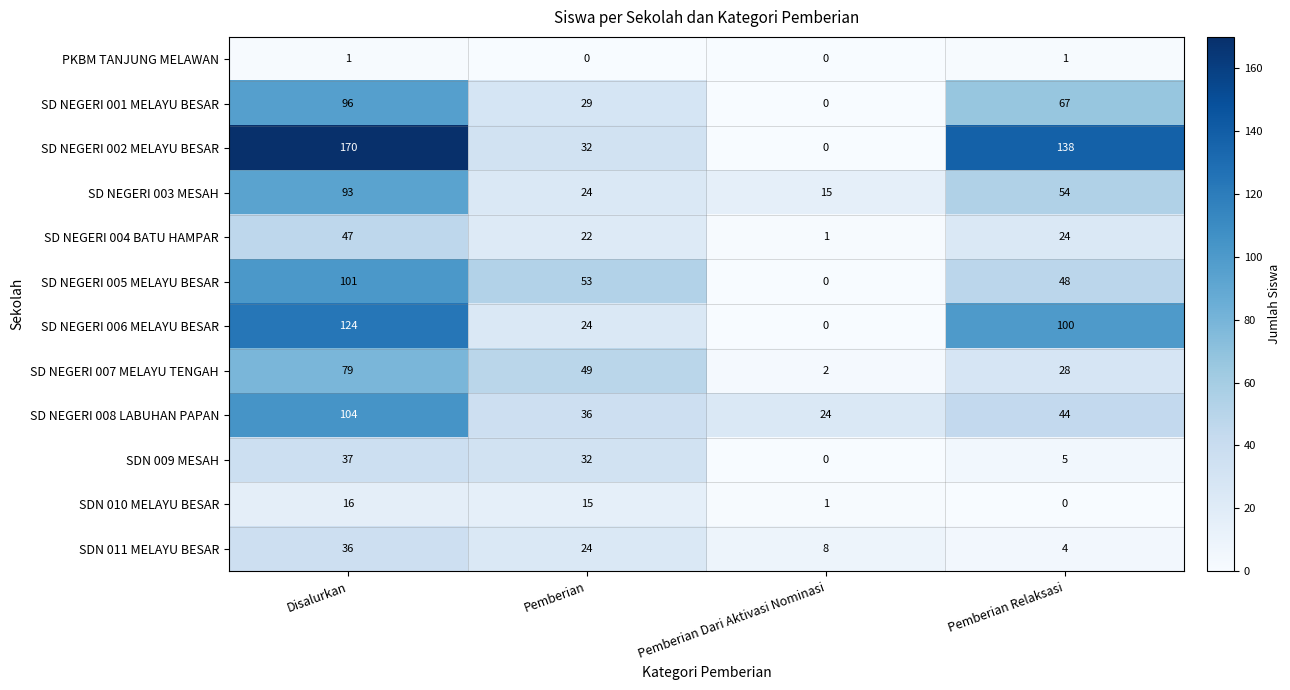

List the labels in order of SD NEGERI 004 BATU HAMPAR value, smallest first.

Pemberian Dari Aktivasi Nominasi, Pemberian, Pemberian Relaksasi, Disalurkan